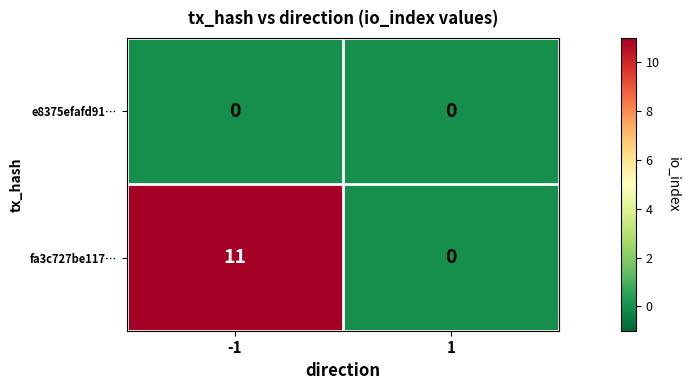

Rank the series by their average value, from lowest to highest.

e8375efafd91…, fa3c727be117…